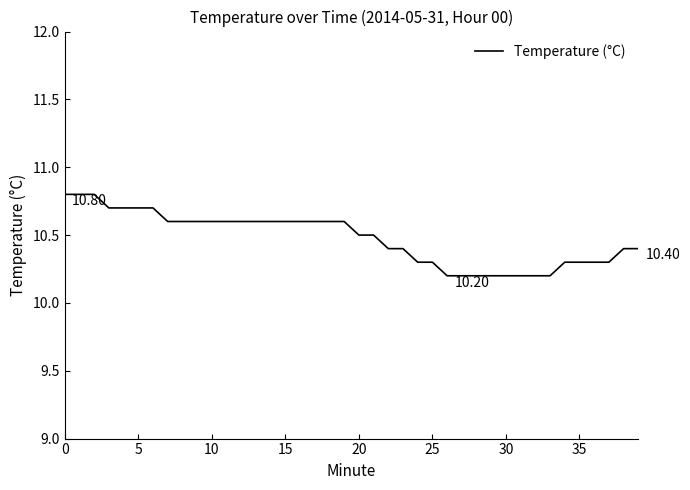

What is the difference between the maximum and minimum values?

0.6